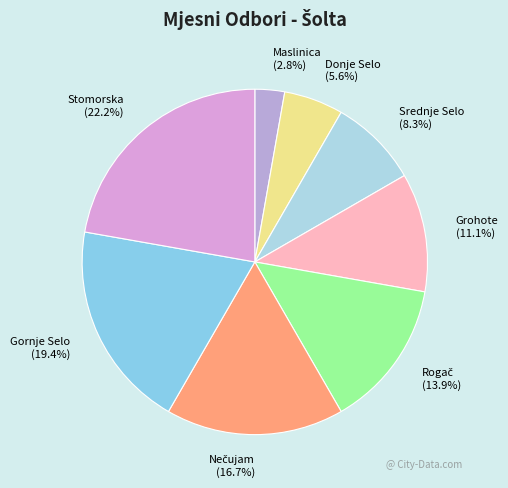

Count the number of slices in the pie.

8